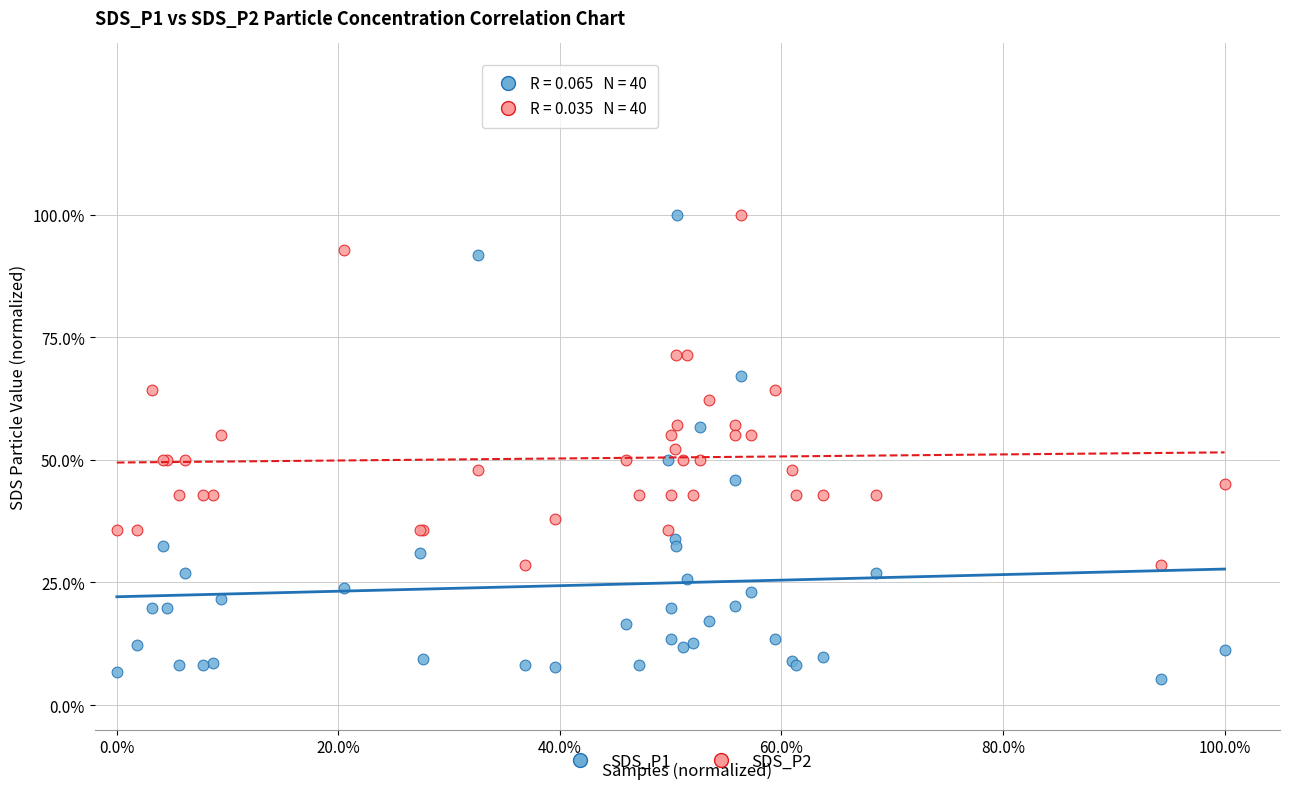

Which series has the widest spread of Y values?

SDS_P1